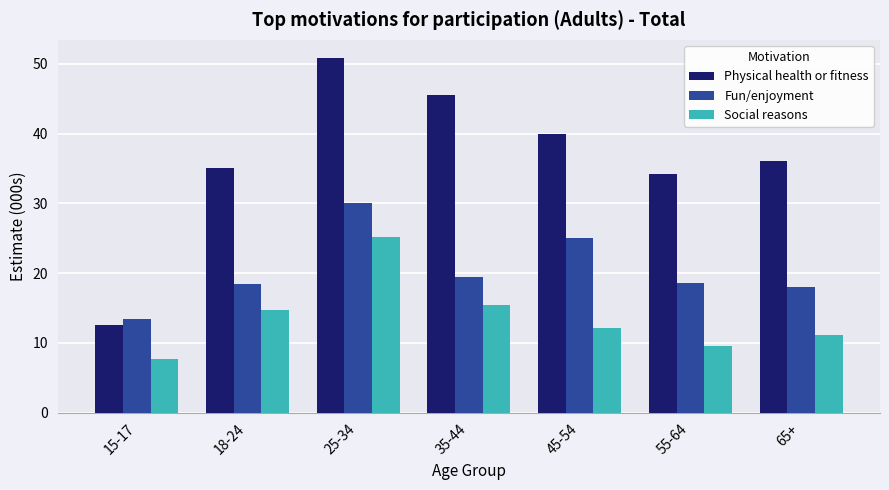

Rank the categories by Social reasons value from lowest to highest.

15-17, 55-64, 65+, 45-54, 18-24, 35-44, 25-34